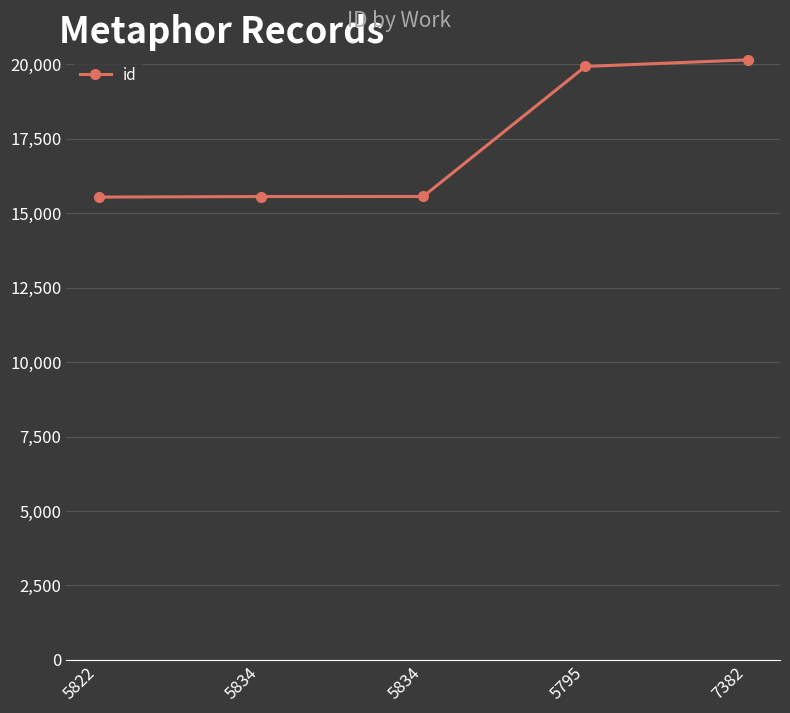

What is the difference between the maximum and minimum values?

4606